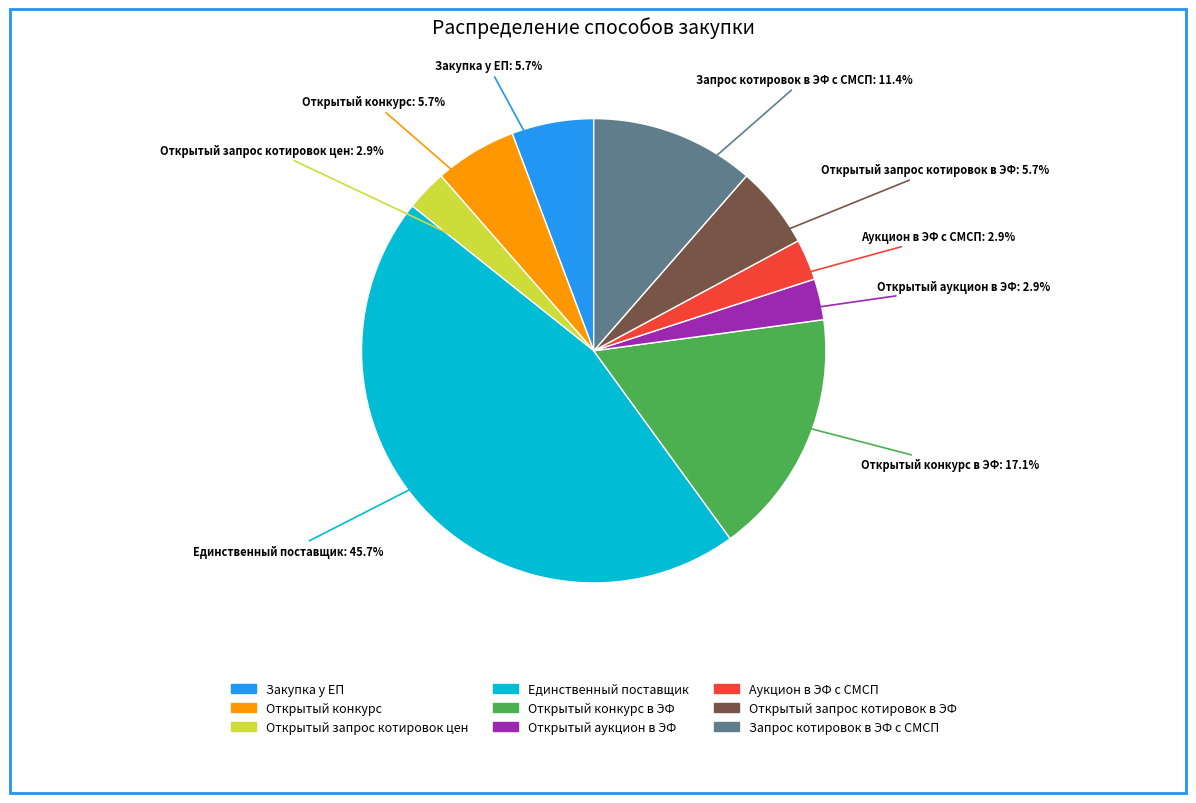

Does Открытый аукцион в ЭФ account for over 50% of the chart?

No